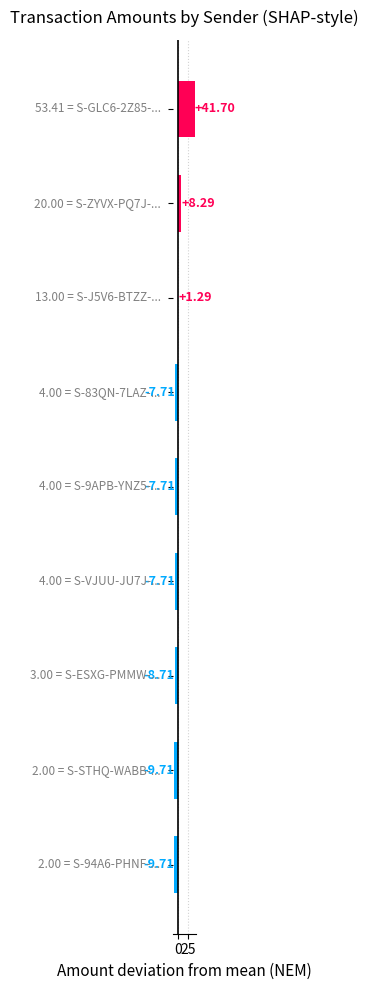

Does the chart contain stacked bars?

No